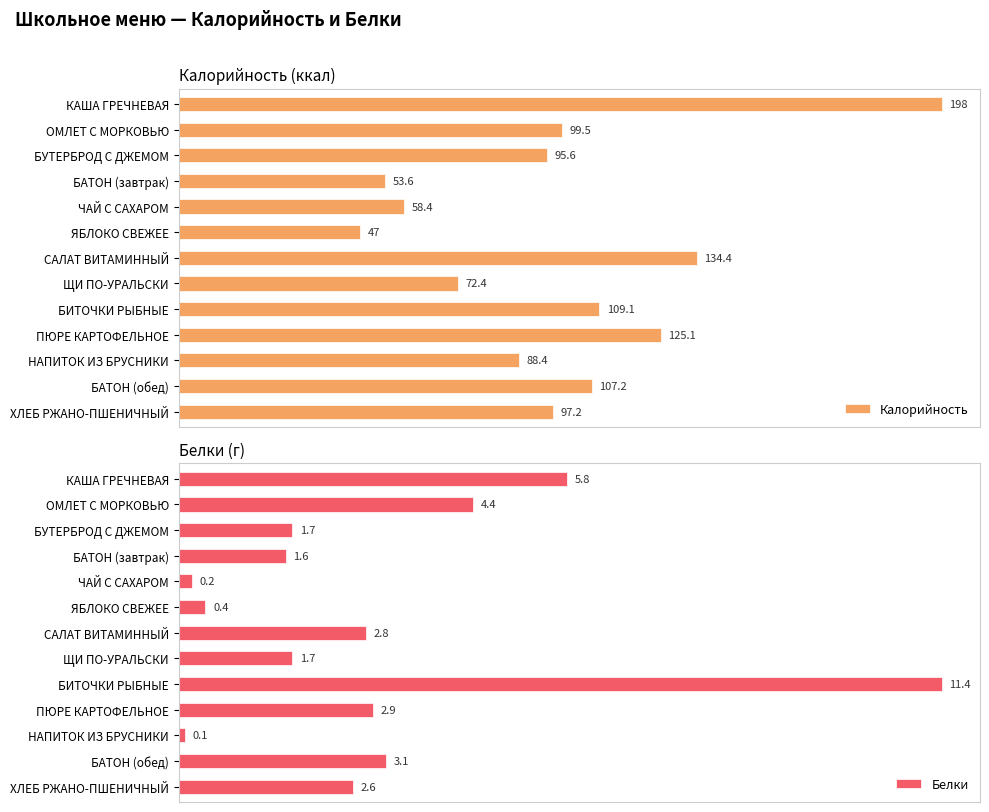

At how many categories does at least one series exceed 136?

1